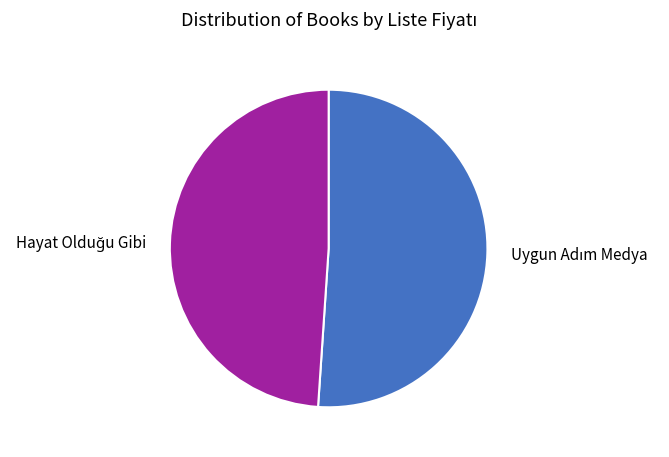

Is there a majority slice in this chart?

Yes